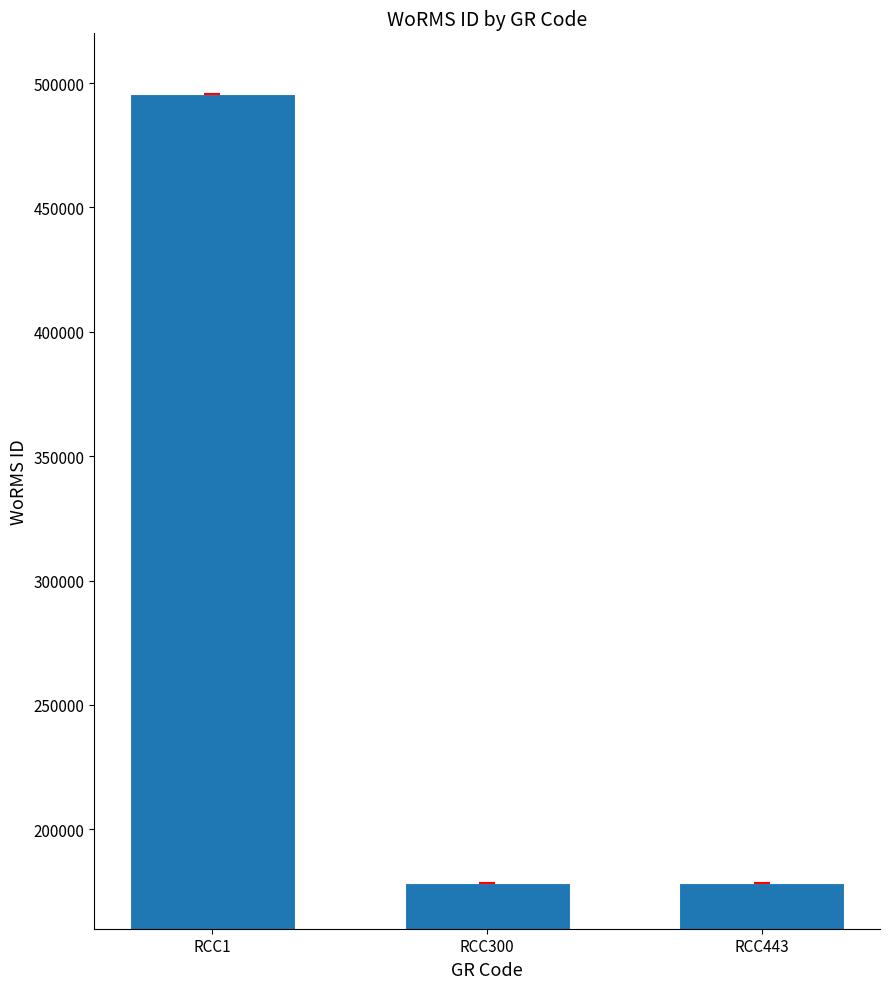

What is the difference between the values at RCC443 and RCC1?

316841